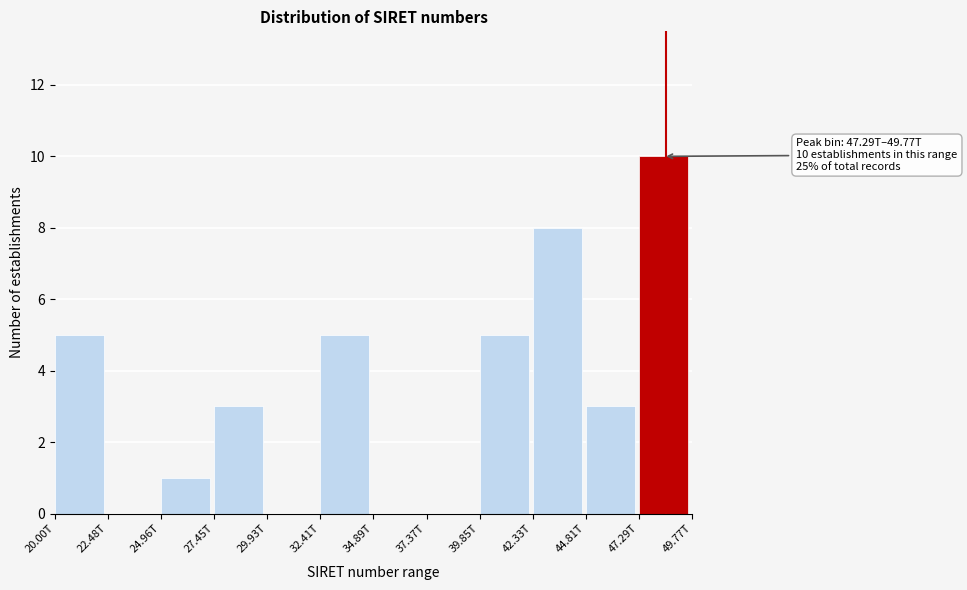

Reading left to right, extract all data points from this chart.

20.00T=5	22.48T=0	24.96T=1	27.45T=3	29.93T=0	32.41T=5	34.89T=0	37.37T=0	39.85T=5	42.33T=8	44.81T=3	47.29T=10